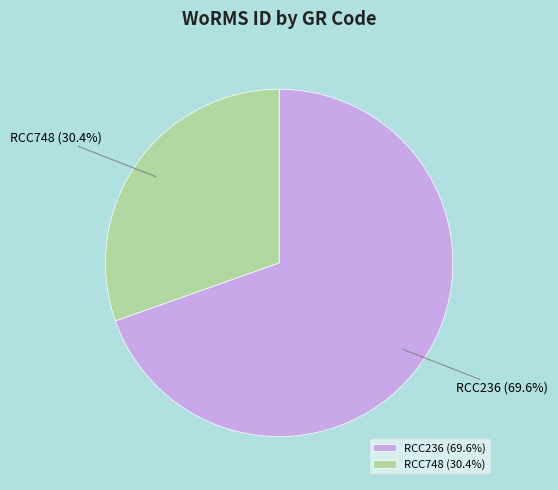

True or false: RCC748 accounts for 30% of the total.

True